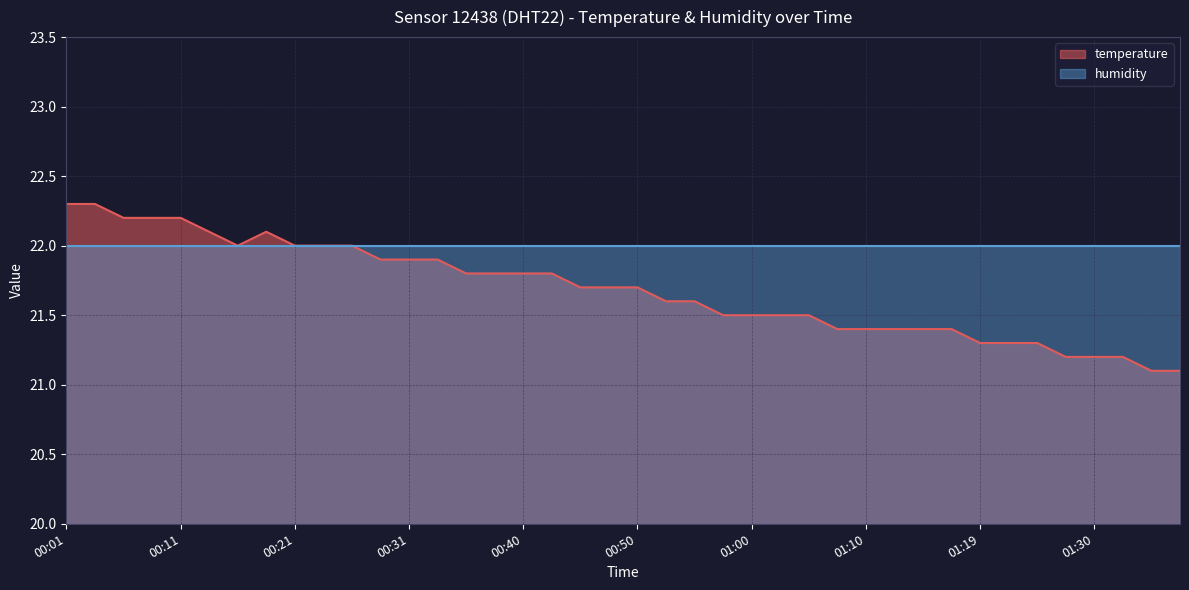

What is the value of the 29th point from the left?

21.4